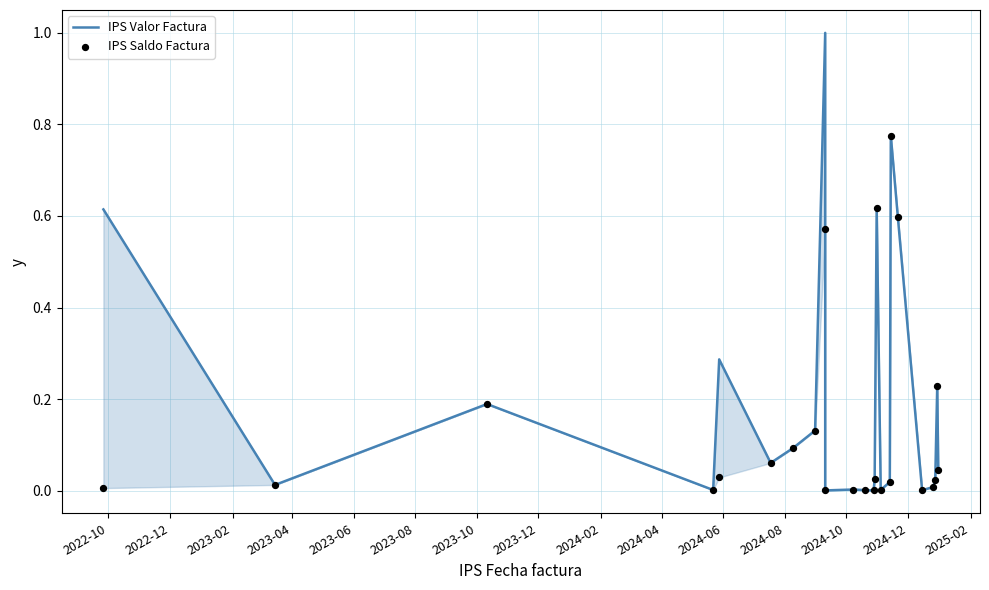

Which series has the widest spread of Y values?

IPS Valor Factura